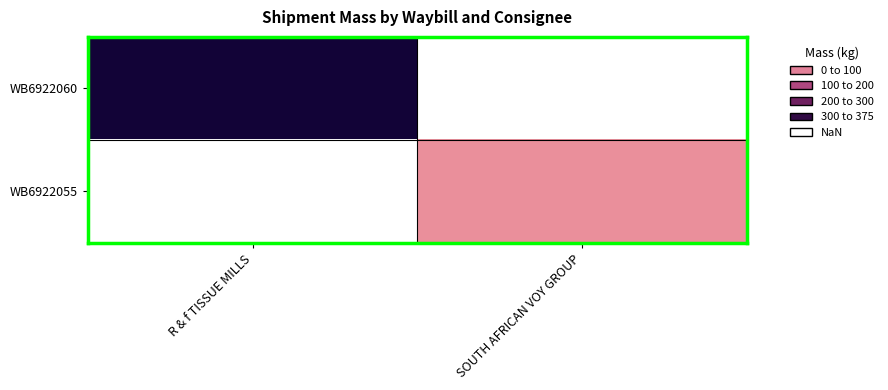

List the labels in order of WB6922060 value, smallest first.

R & f TISSUE MILLS, SOUTH AFRICAN VOY GROUP